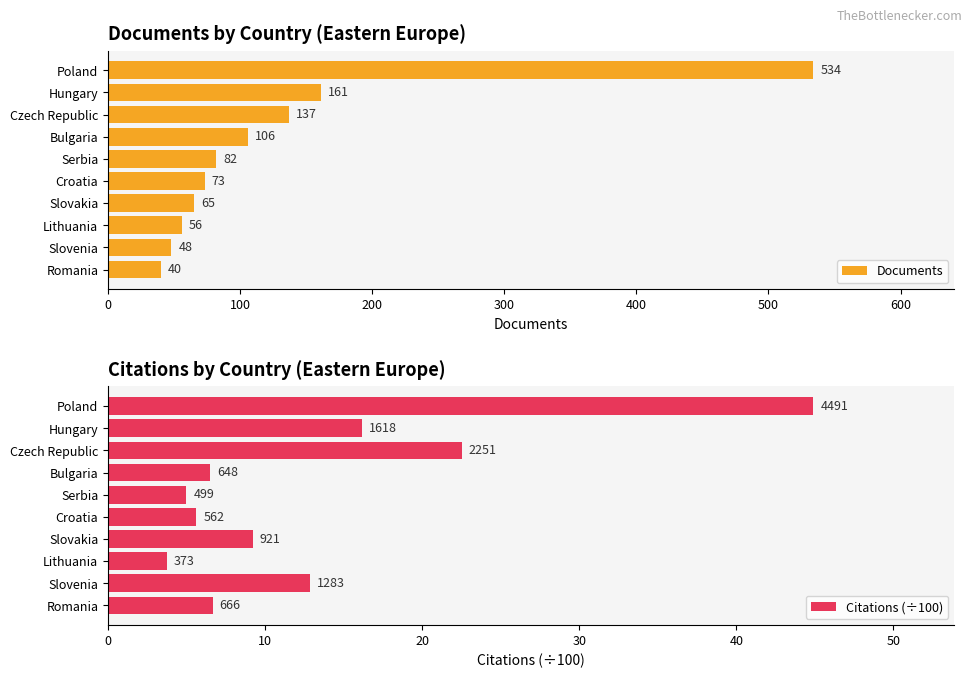

True or false: Documents has a value of 220.7 at Poland.

False